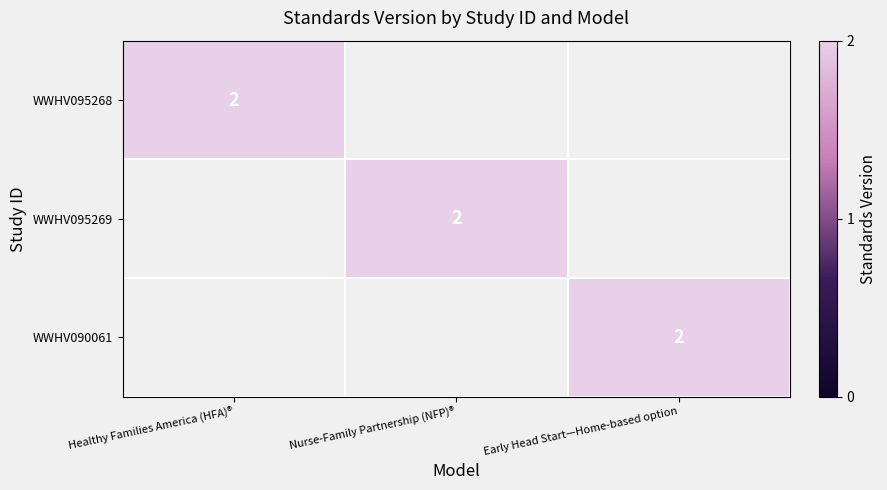

What is the greatest value displayed?

2